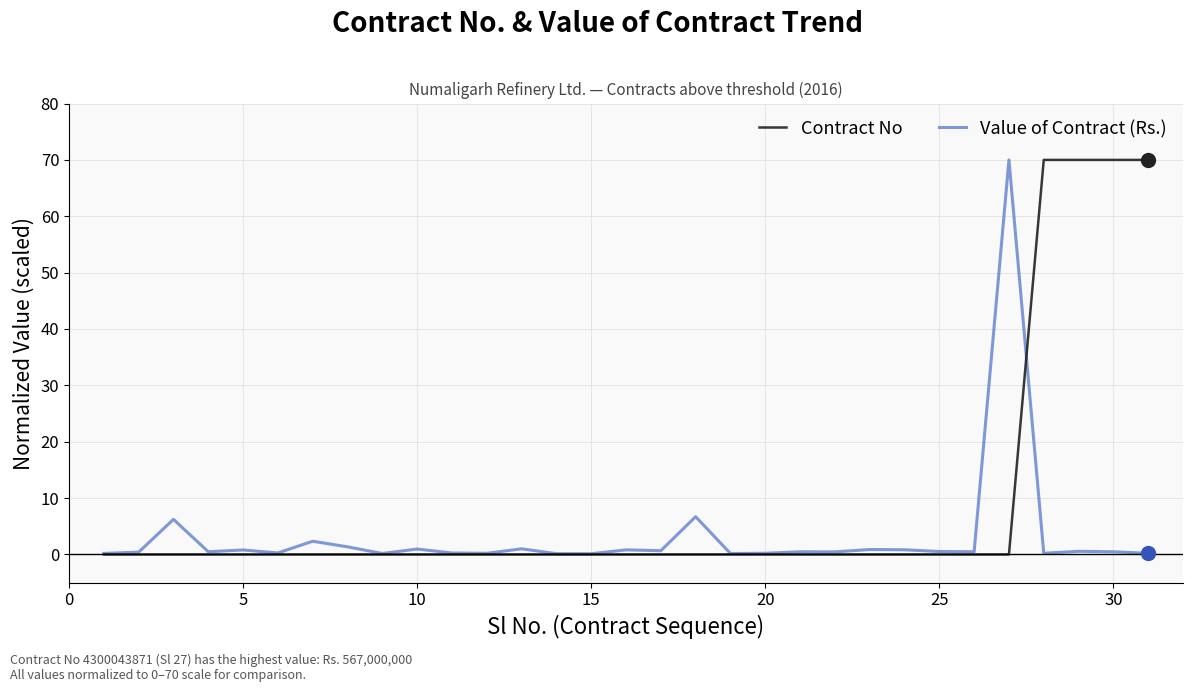

What is the difference between the maximum and second lowest values in the Contract No series?

70.0